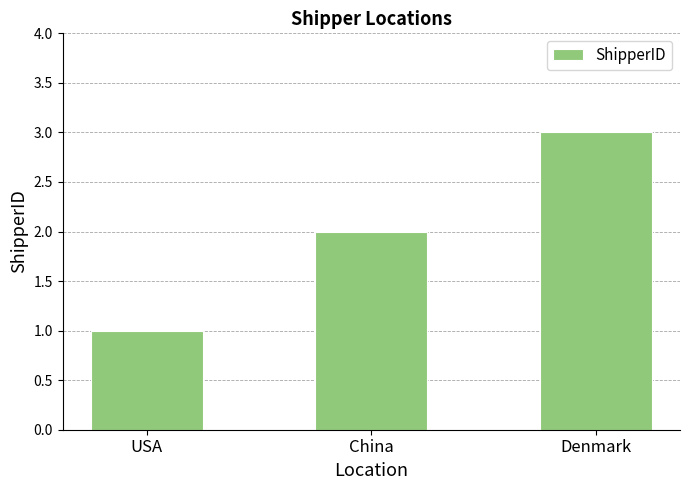

How many data points are less than 2?

1